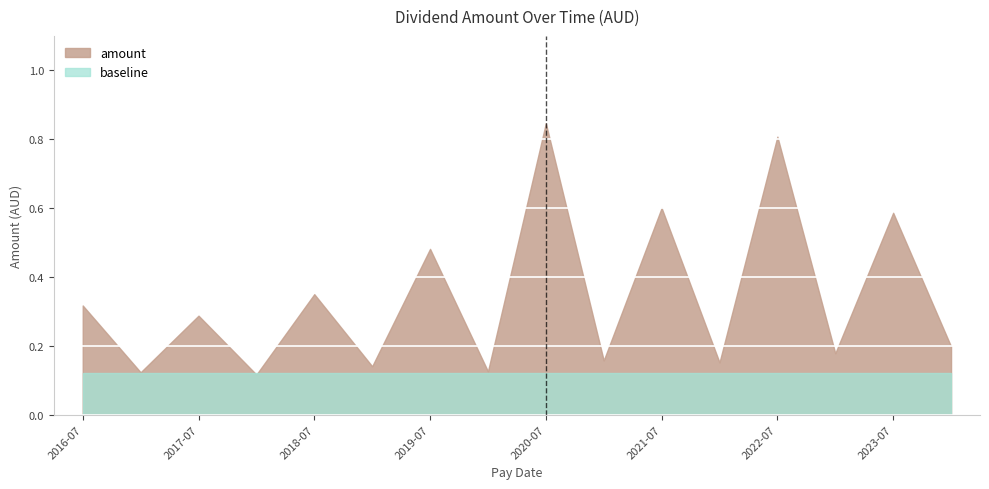

Is it true that the value at 2018-01-11 is 0.1?

True